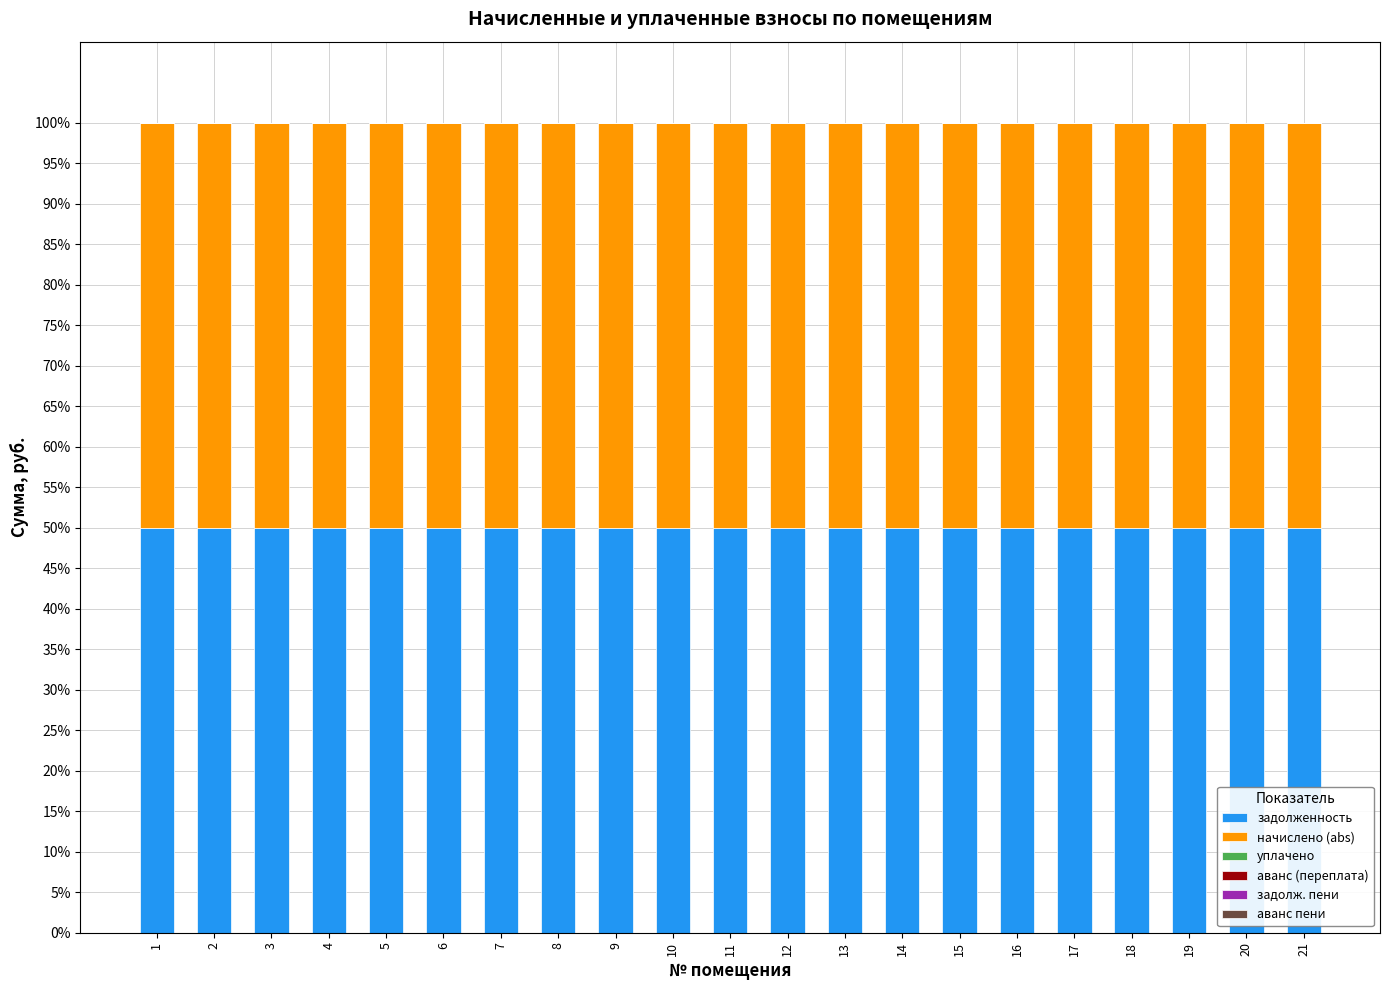

Which series has the widest spread of values?

задолженность